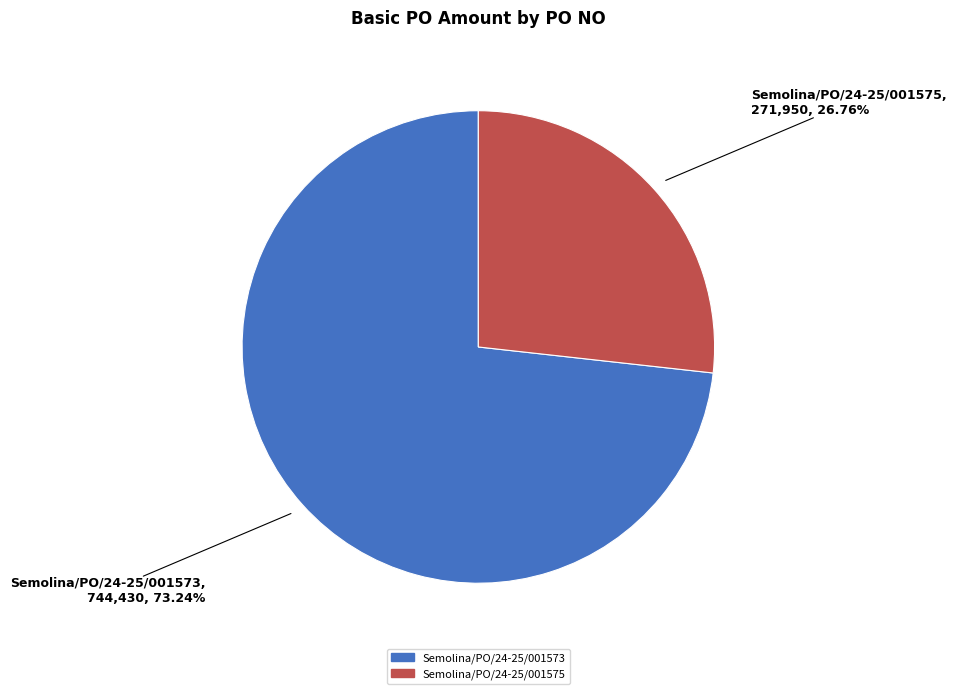

What is the total percentage of Semolina/PO/24-25/001575 and Semolina/PO/24-25/001573?

100.0%